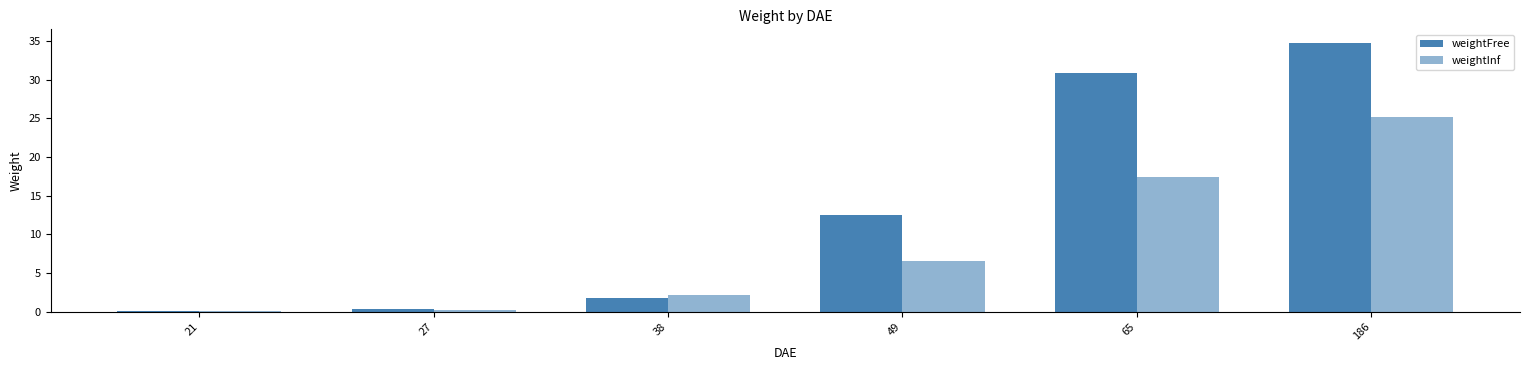

Which series has the largest range (max minus min)?

weightFree